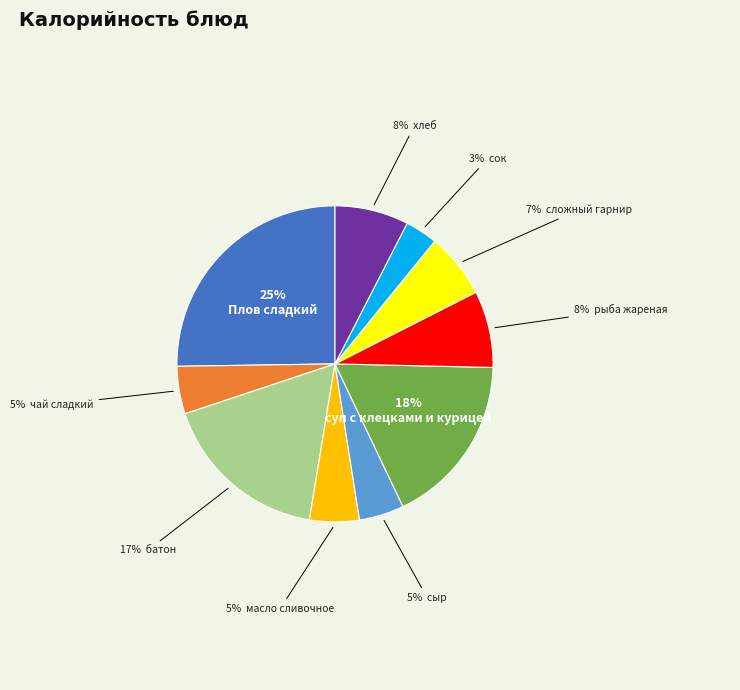

Does any single category account for the majority?

No